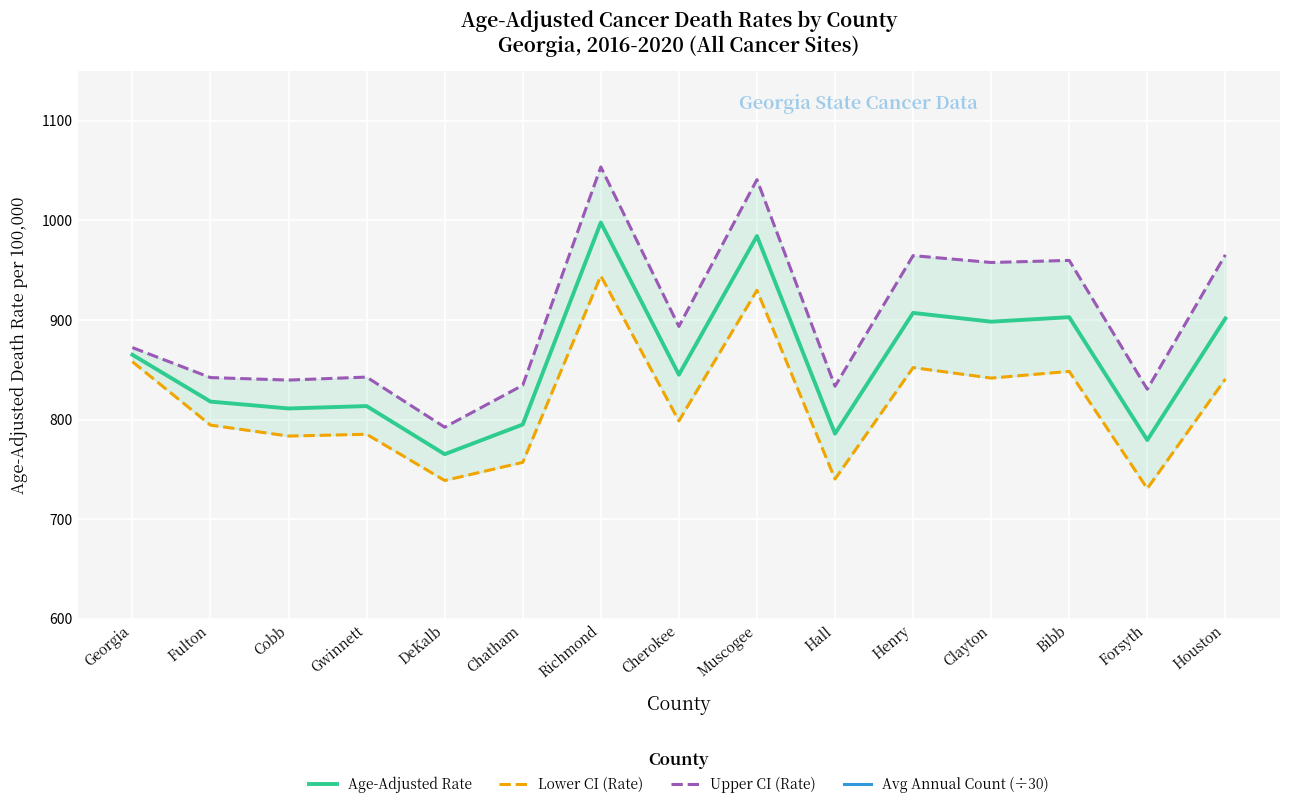

True or false: Upper CI (Rate) and Age-Adjusted Rate intersect in this chart.

False